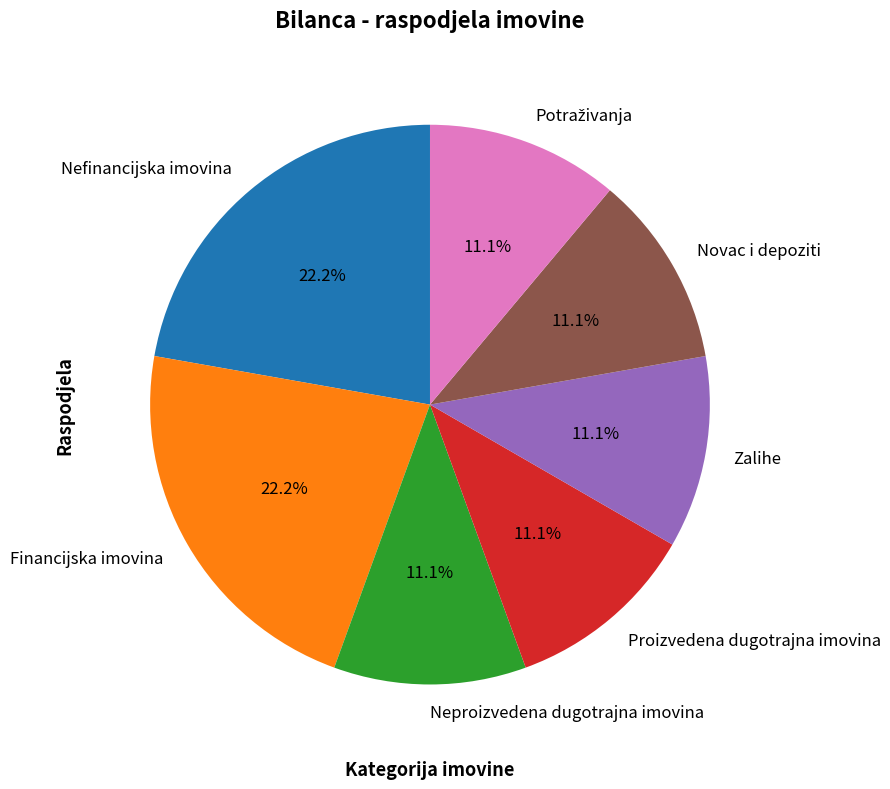

What percentage is NOT represented by Novac i depoziti?

88.9%